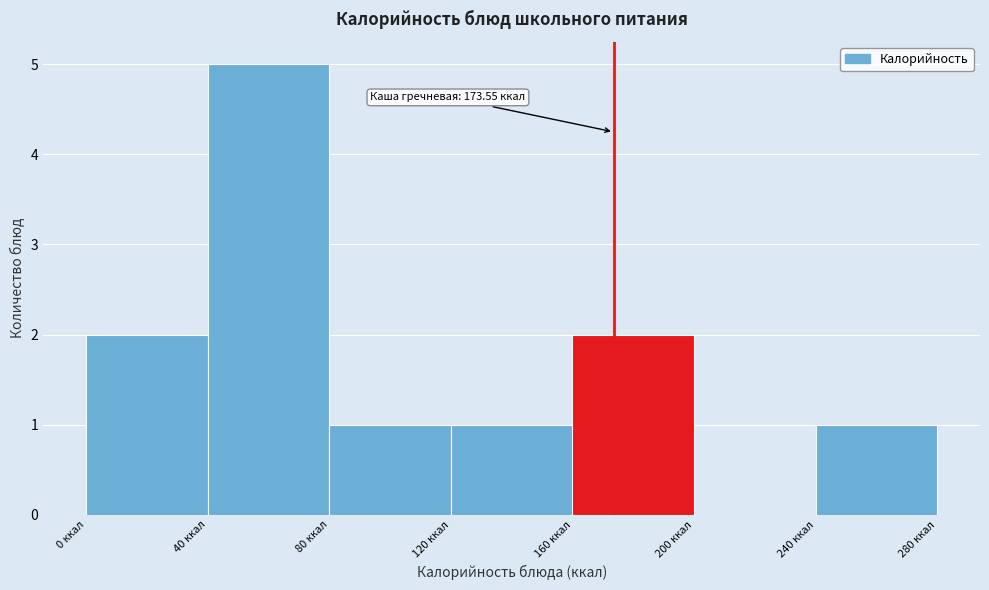

Which range on the x-axis has the tallest bar?

40 to 80